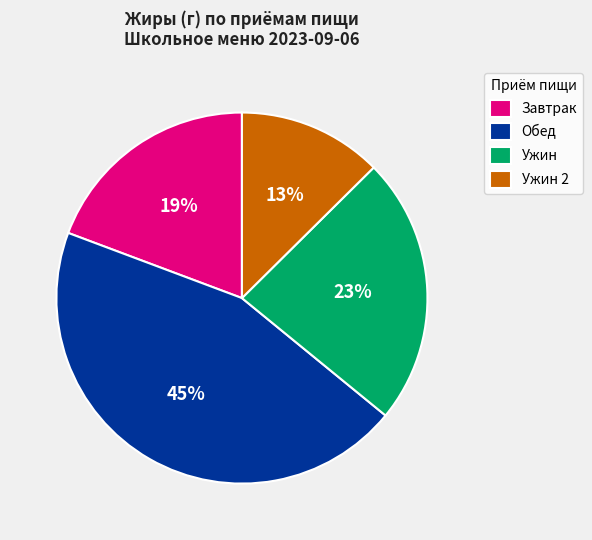

Approximately how many times larger is the value at Завтрак compared to Обед?

0.4